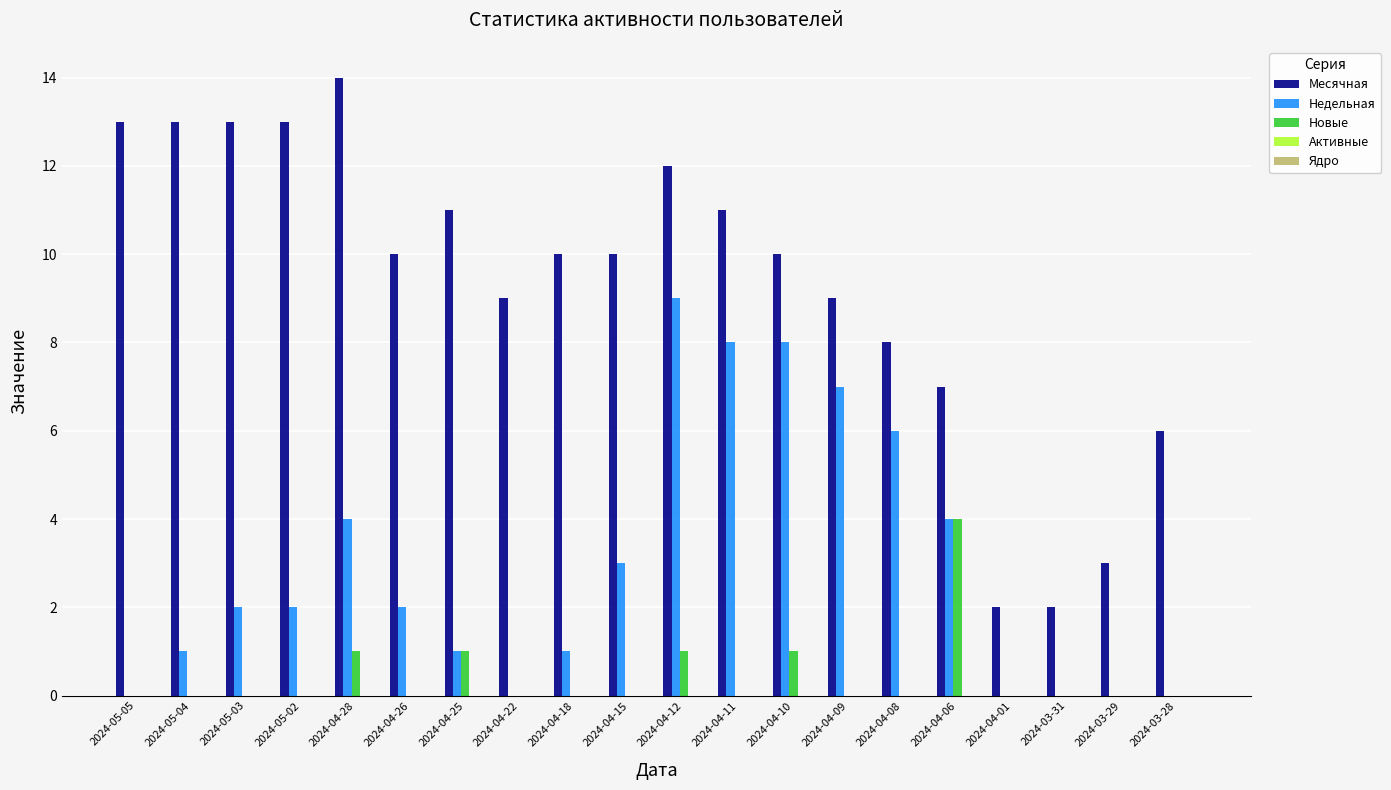

Which series has the largest total across all categories?

Месячная